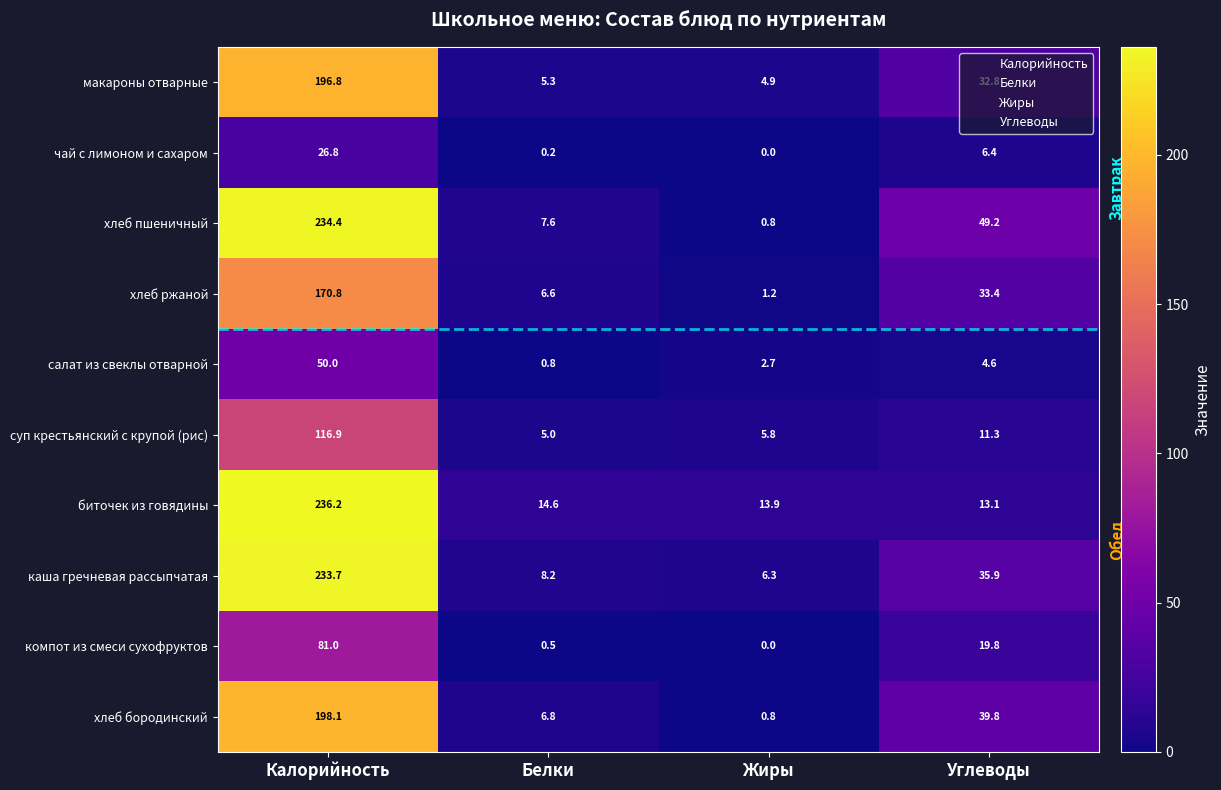

At which category is the sum across all series the highest?

Калорийность